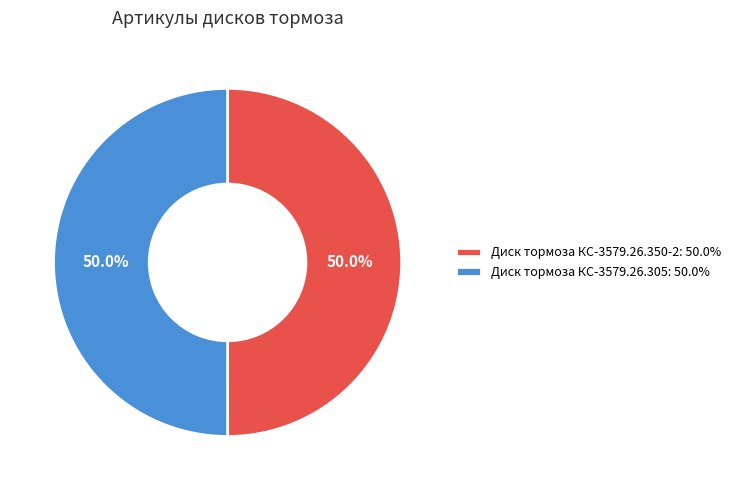

To the nearest percent, what percentage of the pie is Диск тормоза КС-3579.26.350-2?

50%